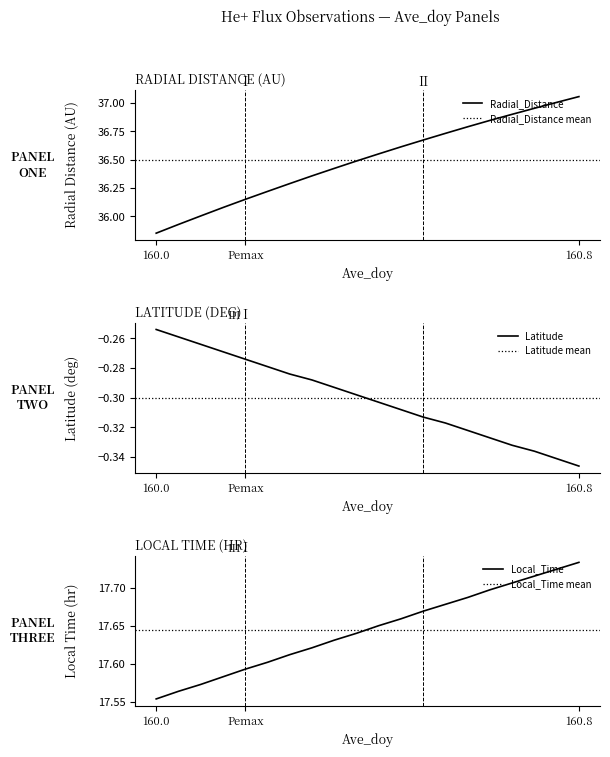

Which series has the largest range (max minus min)?

Radial_Distance